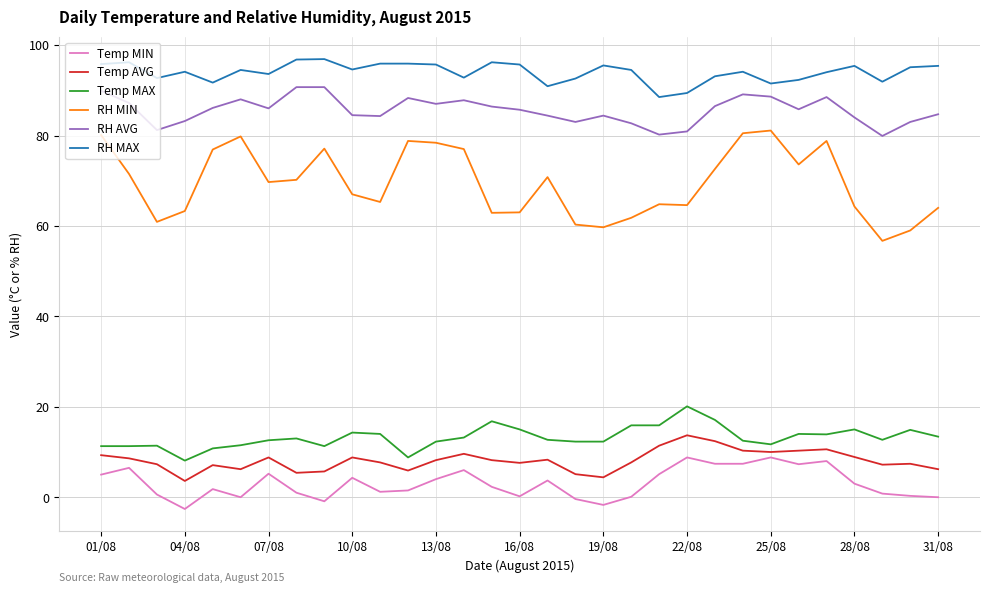

What is the minimum value shown in the chart?

-2.6